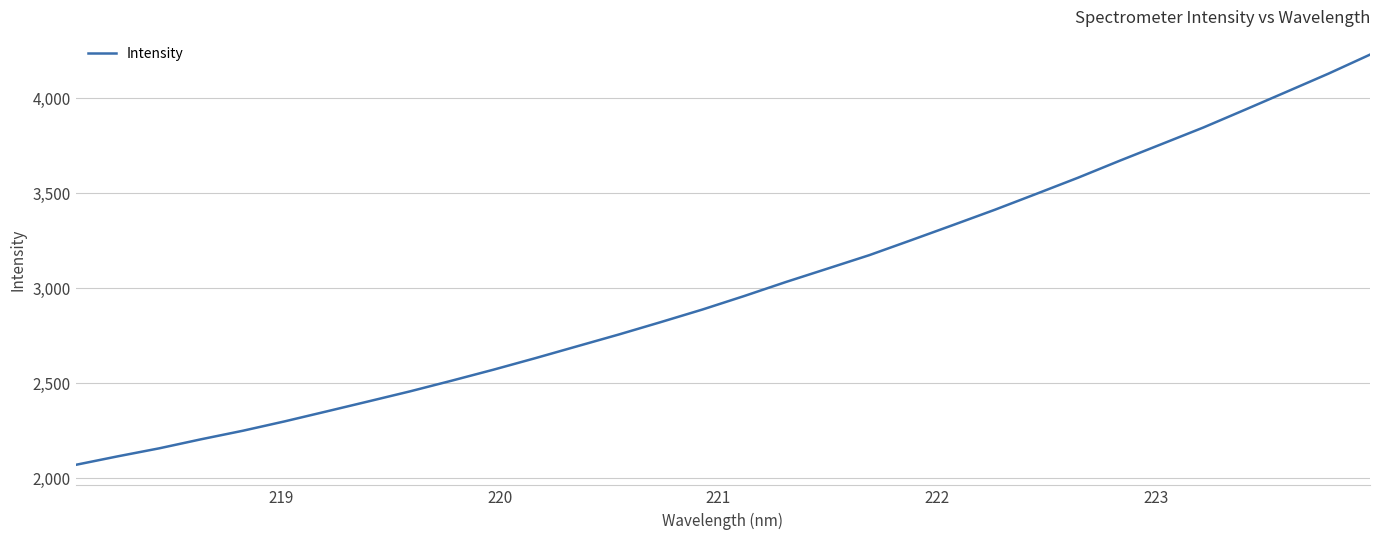

What is the smallest value displayed?

2071.8